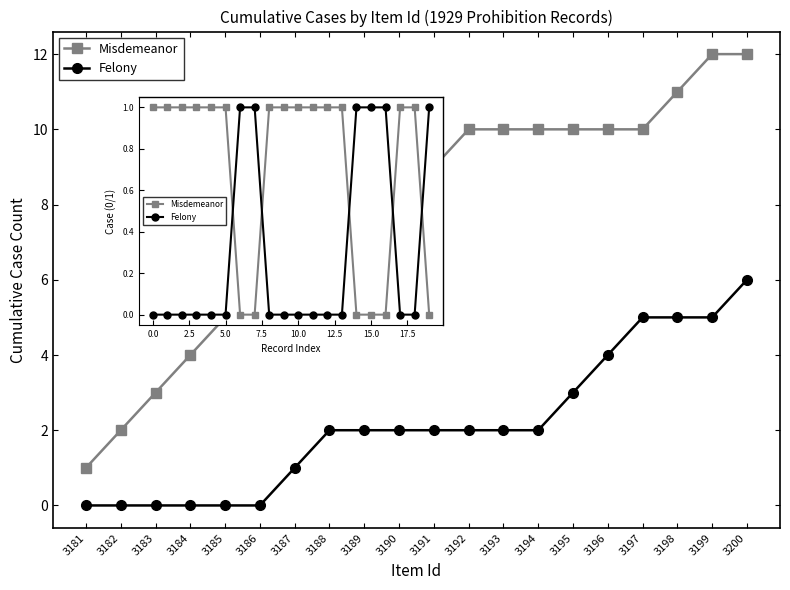

True or false: Felony has more than 2 interior local peaks.

False